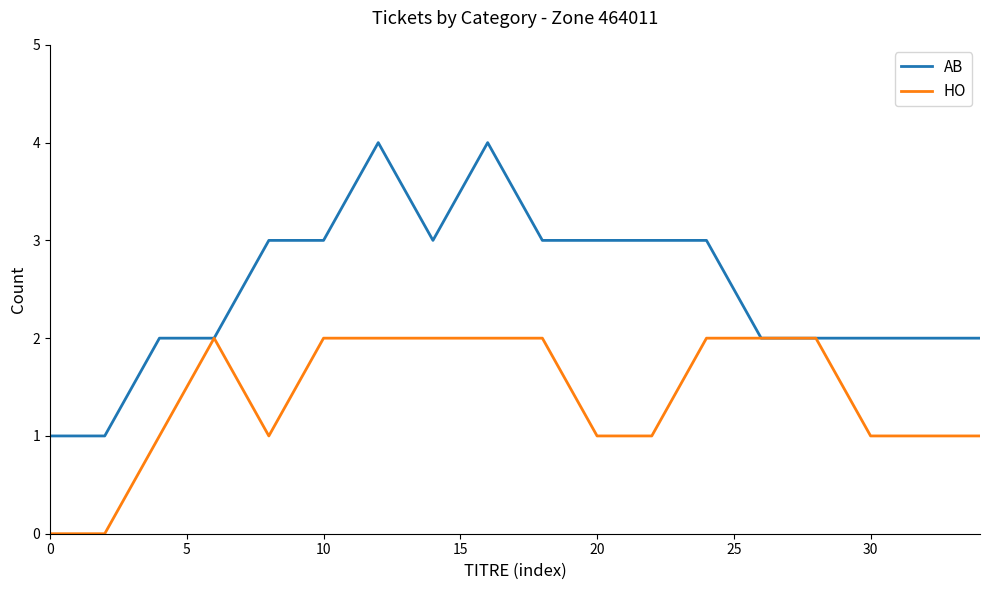

List the series in order of their peak value, highest first.

AB, HO